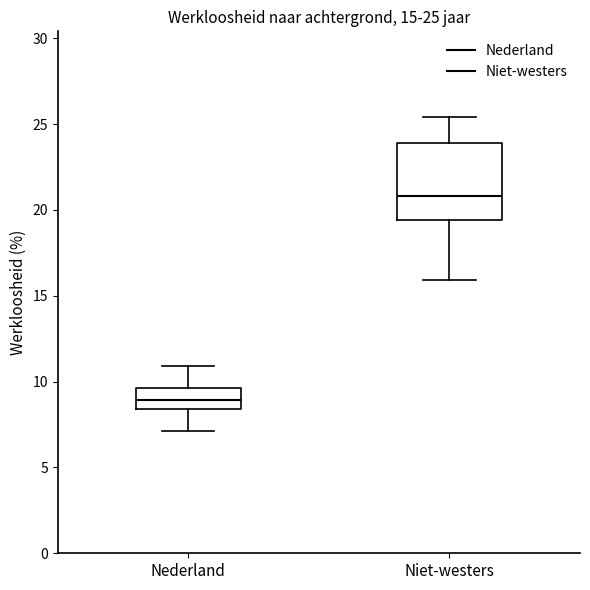

Which box has the highest median line?

Niet-westers